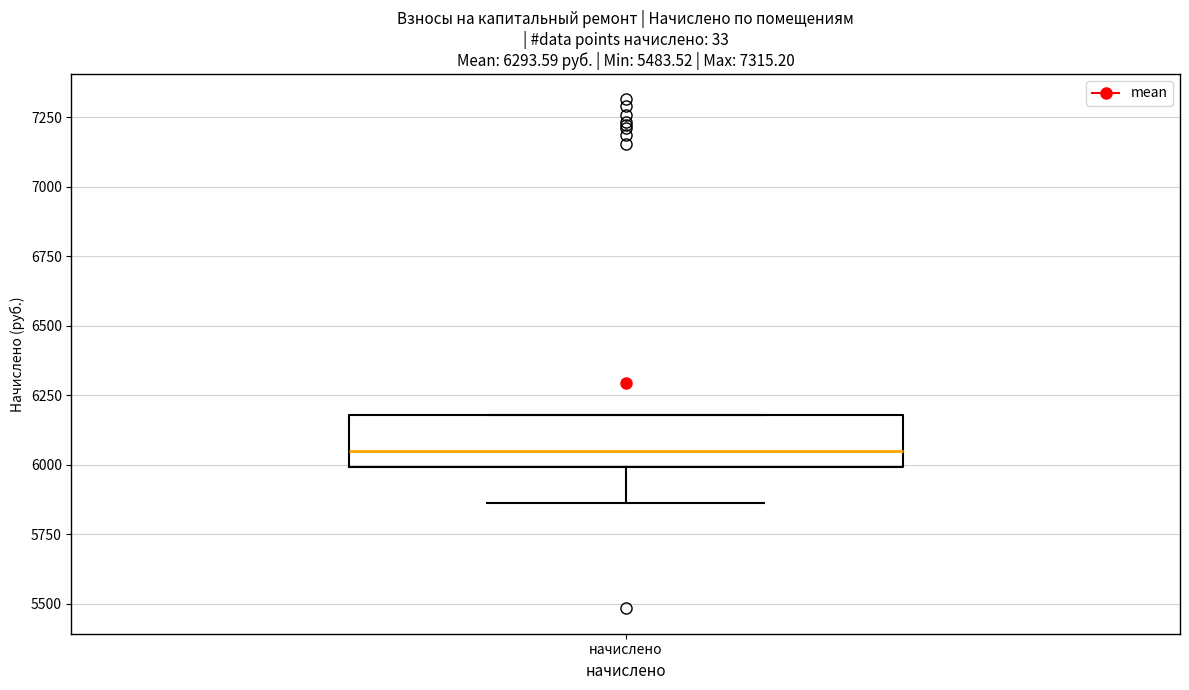

Transcribe this box plot: give where the median line is, the range the box spans, and where the two whiskers end, as read against the y-axis. The values are not printed on the chart, so give them approximately, as read against the axis.

median 6050, box 6000 to 6200, whiskers 5850 to 6200